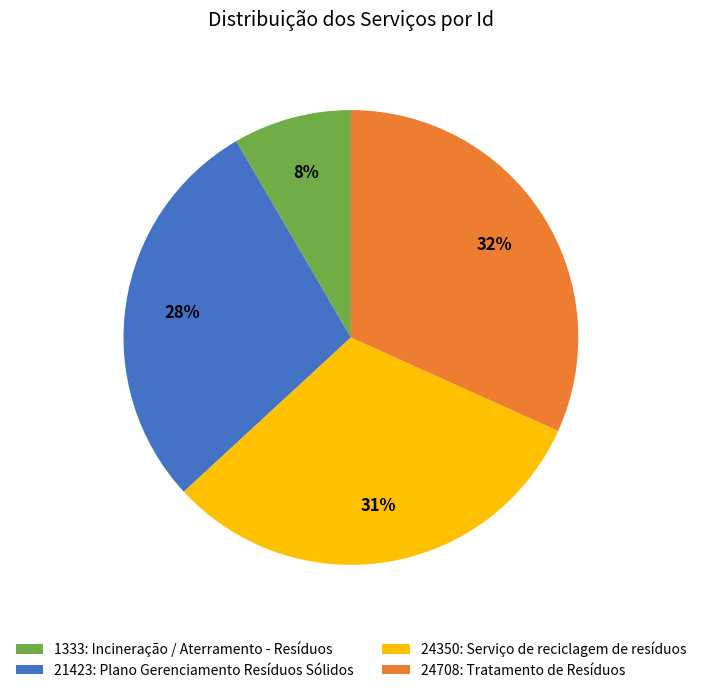

What percentage is the 1333: Incineração / Aterramento - Resíduos slice, to the nearest percent?

8%